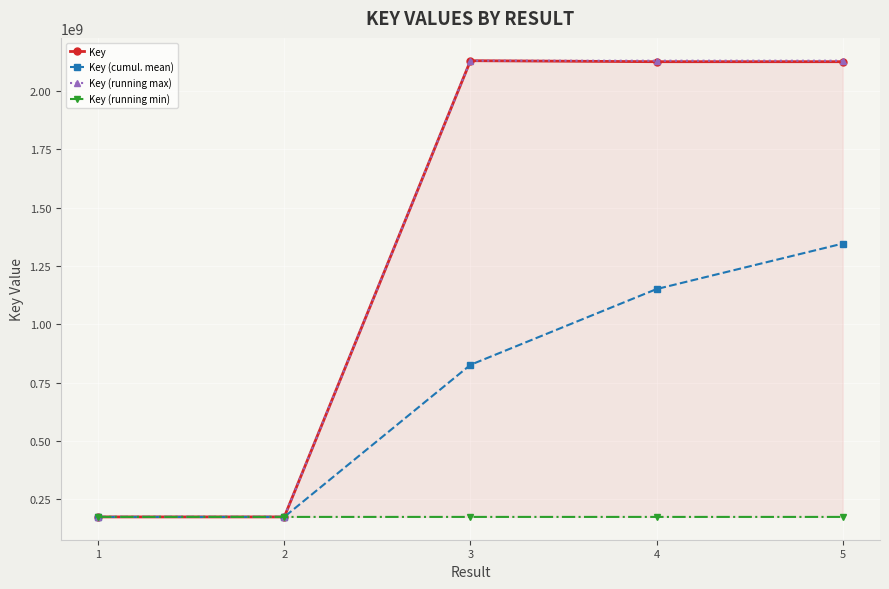

What is the average value of the Key (running max) series?

1347970951.2